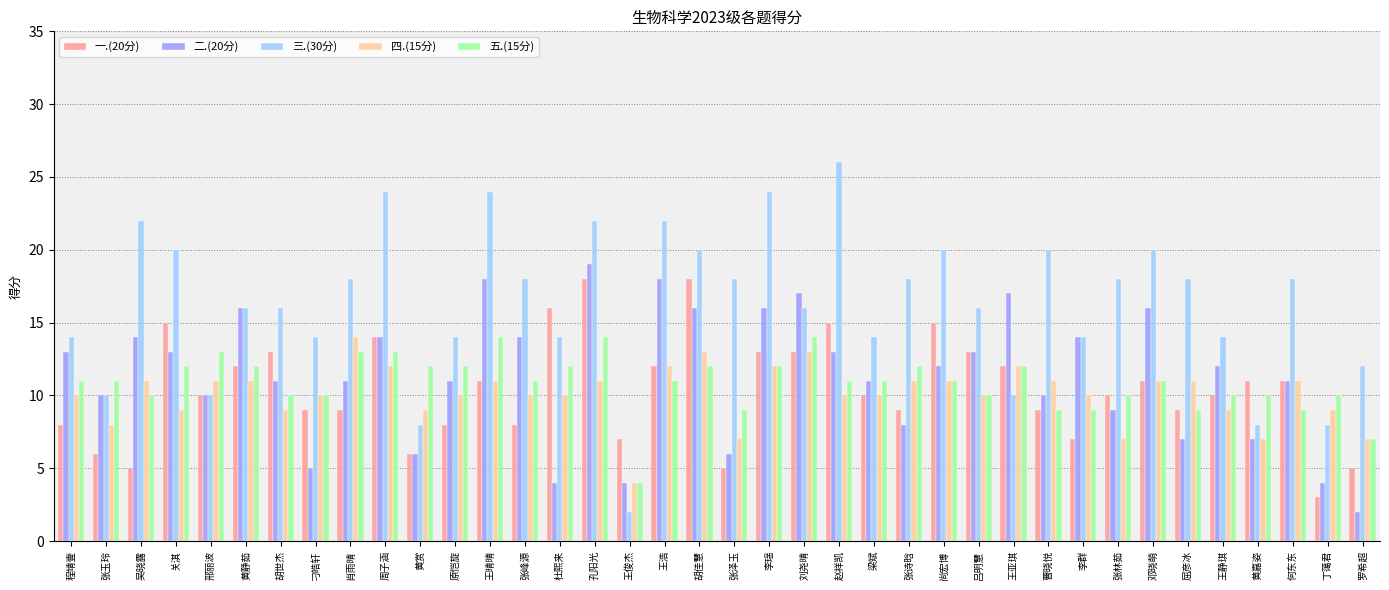

Which series has the widest spread of values?

三.(30分)